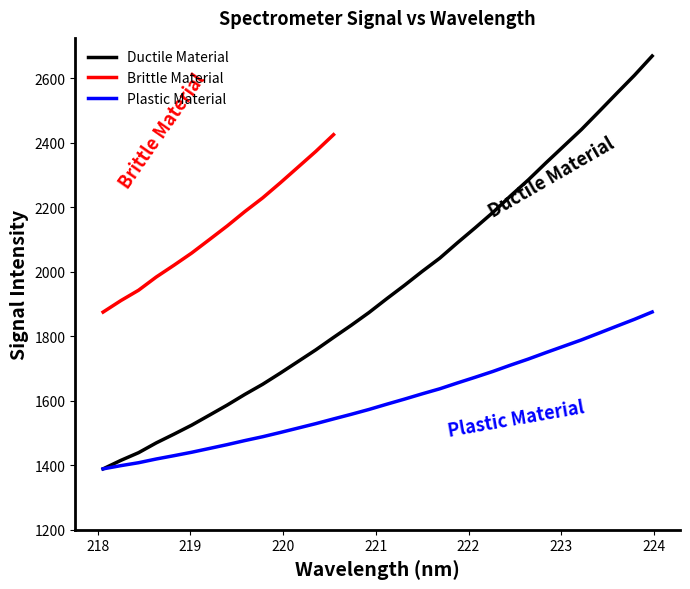

What is the minimum value for Plastic Material?

1388.8